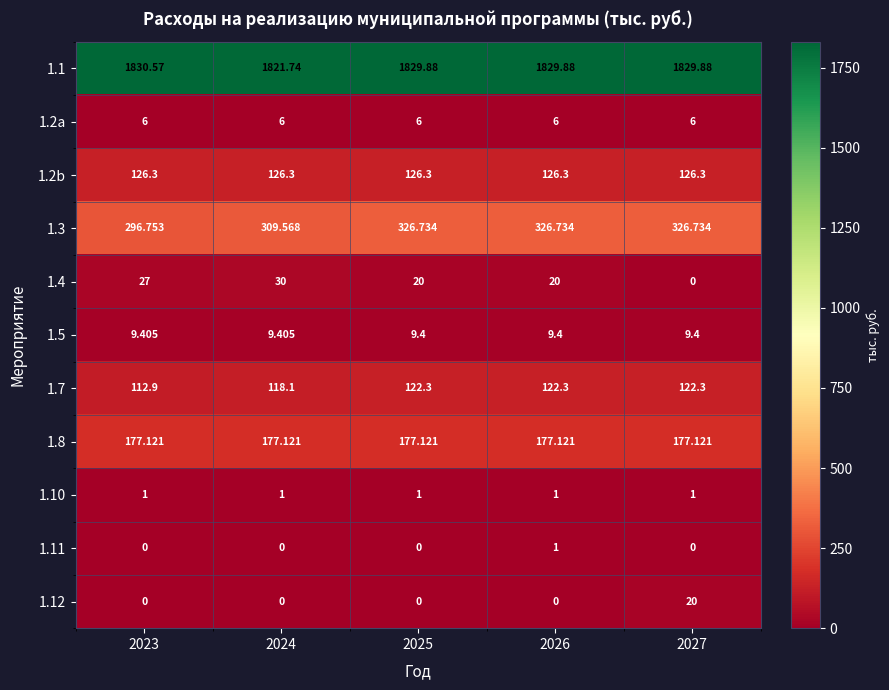

Which series has the widest spread of values?

1.4